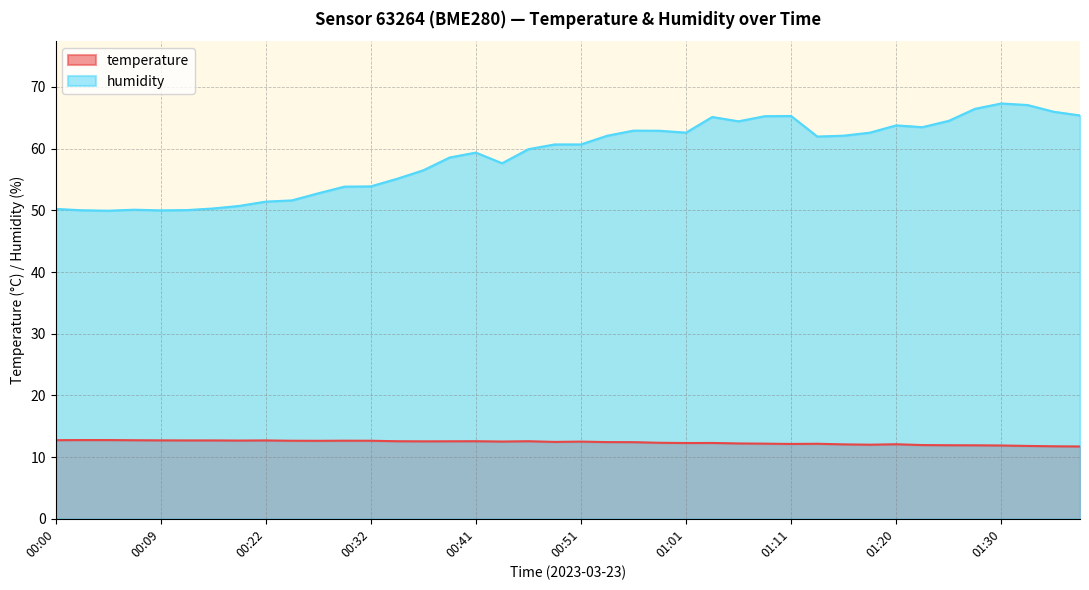

Which series has the largest total across all categories?

humidity